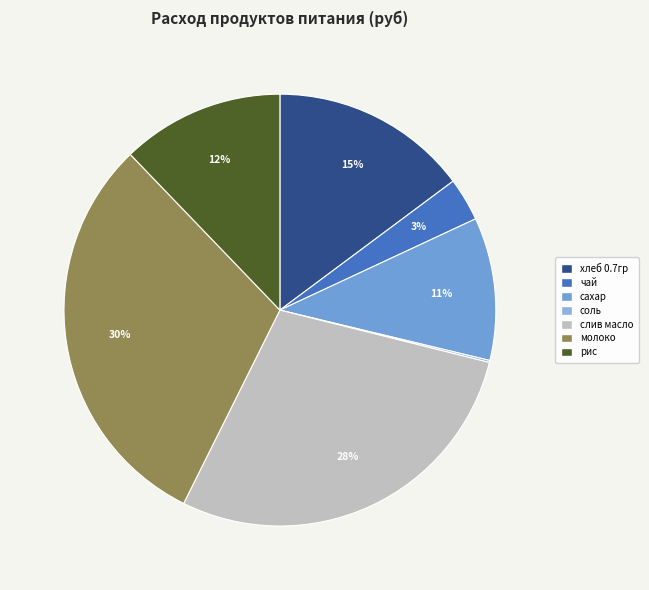

How many segments does this pie chart have?

7